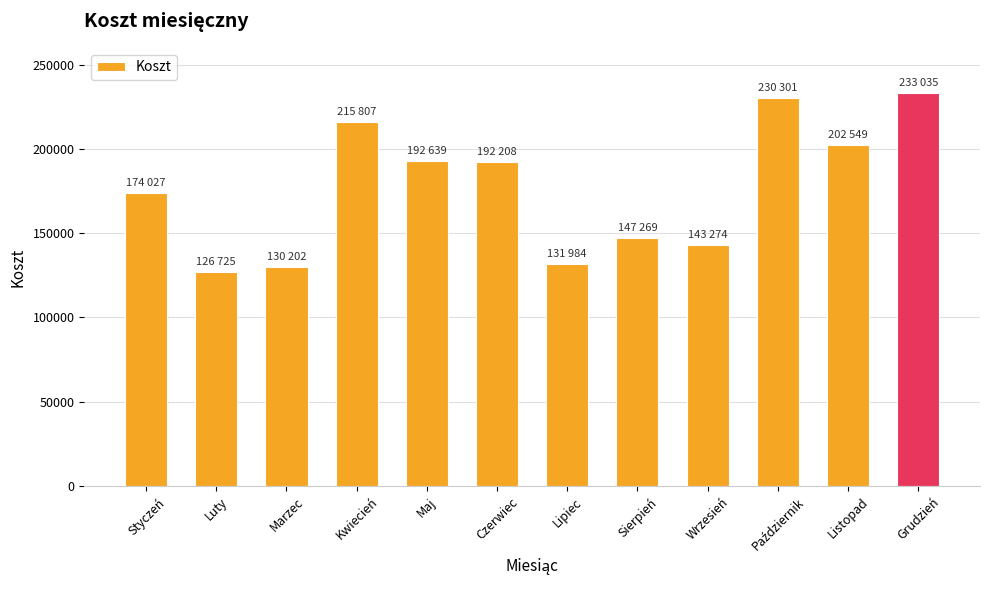

True or false: the data shows 186373 at Luty.

False